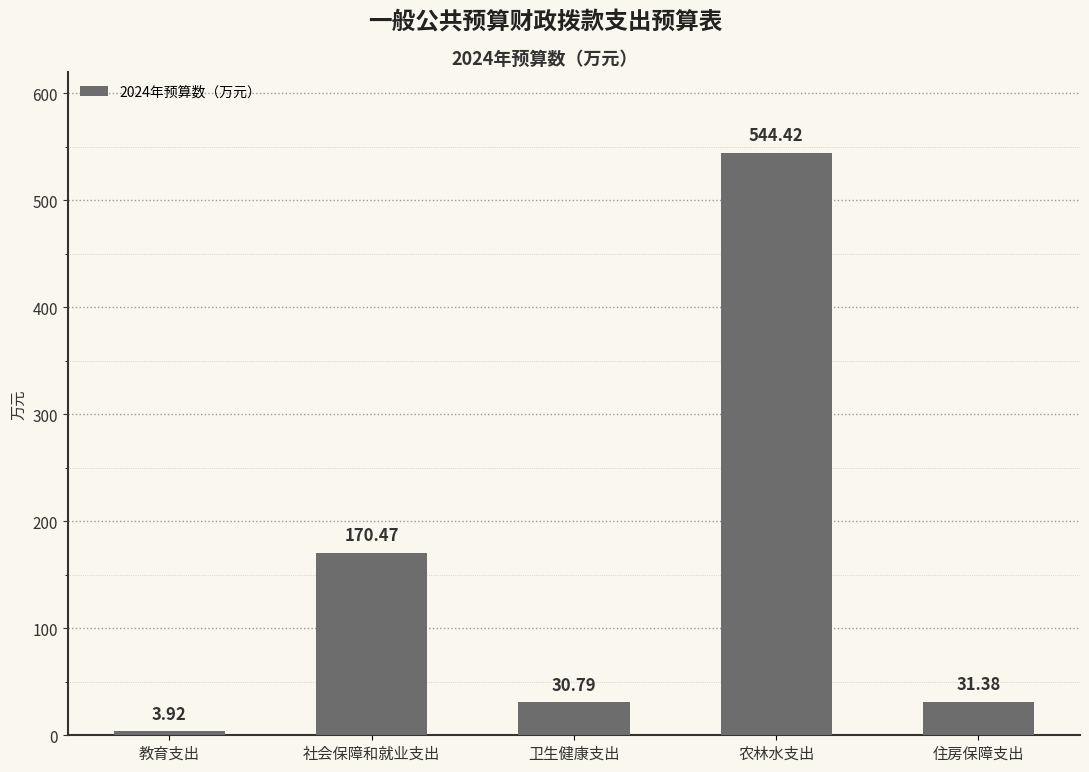

List the labels in order of value, smallest first.

教育支出, 卫生健康支出, 住房保障支出, 社会保障和就业支出, 农林水支出